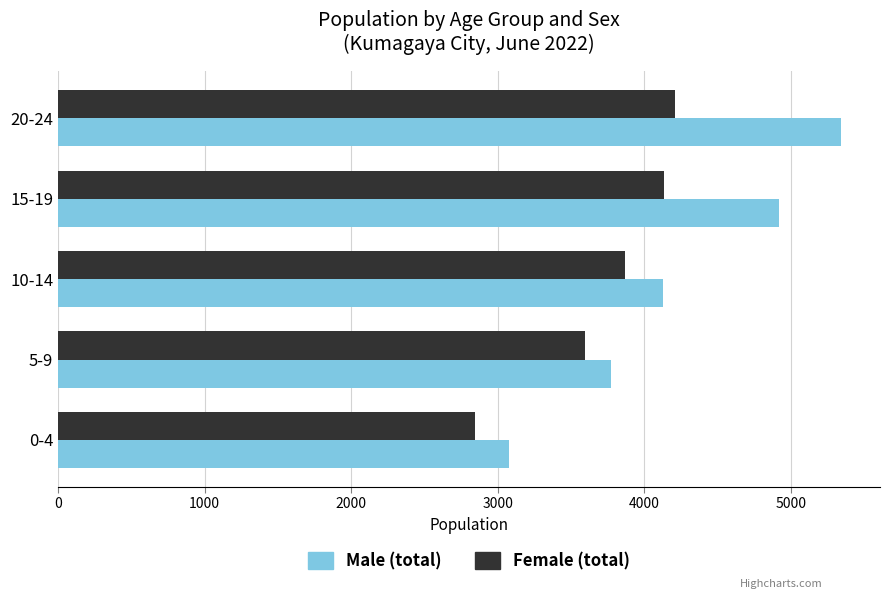

Which series has the largest total across all categories?

Male (total)